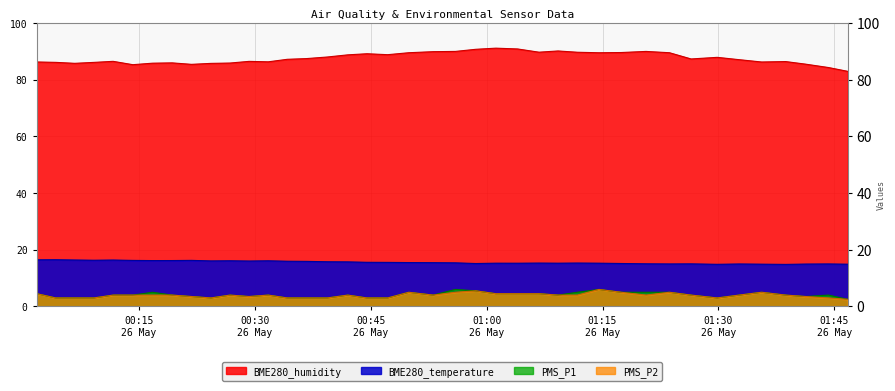

True or false: PMS_P1 and BME280_temperature cross at least once.

False